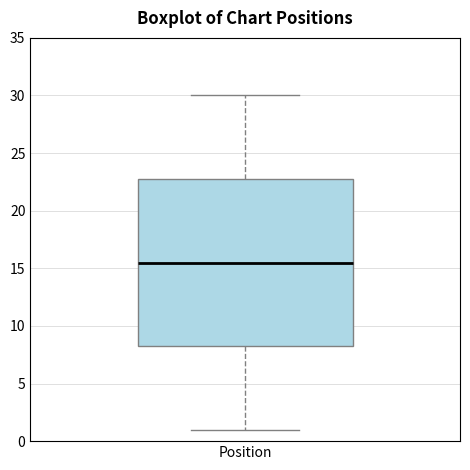

Read this box plot against the y-axis: the position of the median line, the range covered by the box, and the ends of both whiskers. The values are not printed on the chart, so give them approximately, as read against the axis.

median 15.5, box 8.5 to 23.0, whiskers 1.0 to 30.0